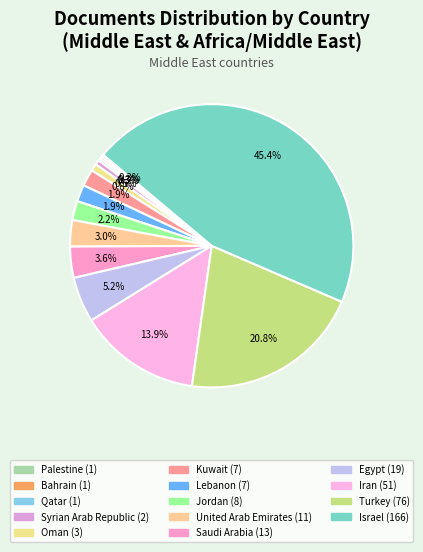

Is the sum of Oman and Lebanon greater than half?

No